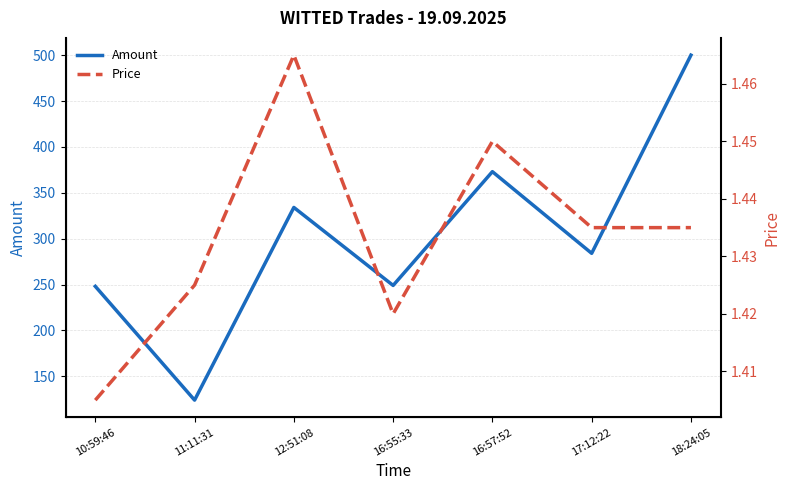

What are all the series names shown in the legend?

Amount, Price